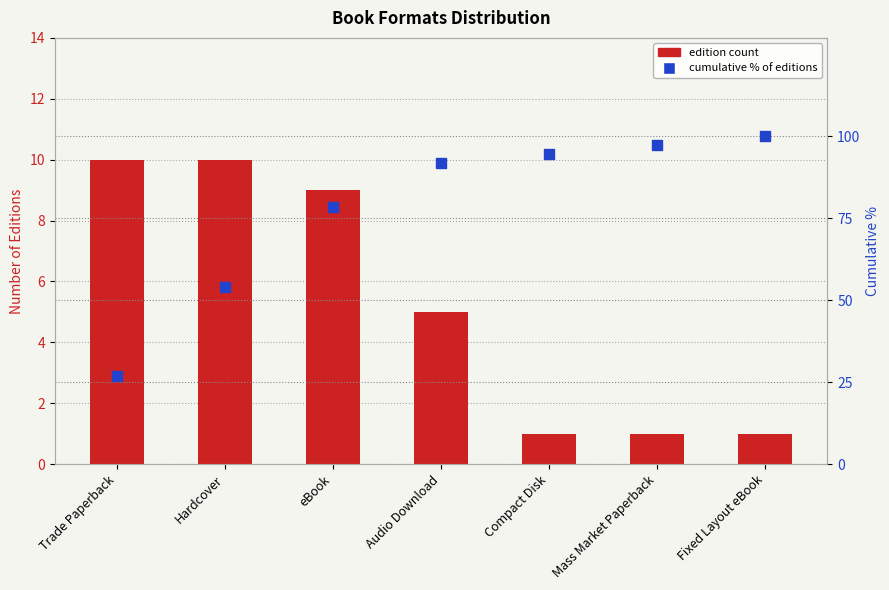

Which series has the largest total across all categories?

Cumulative % of editions